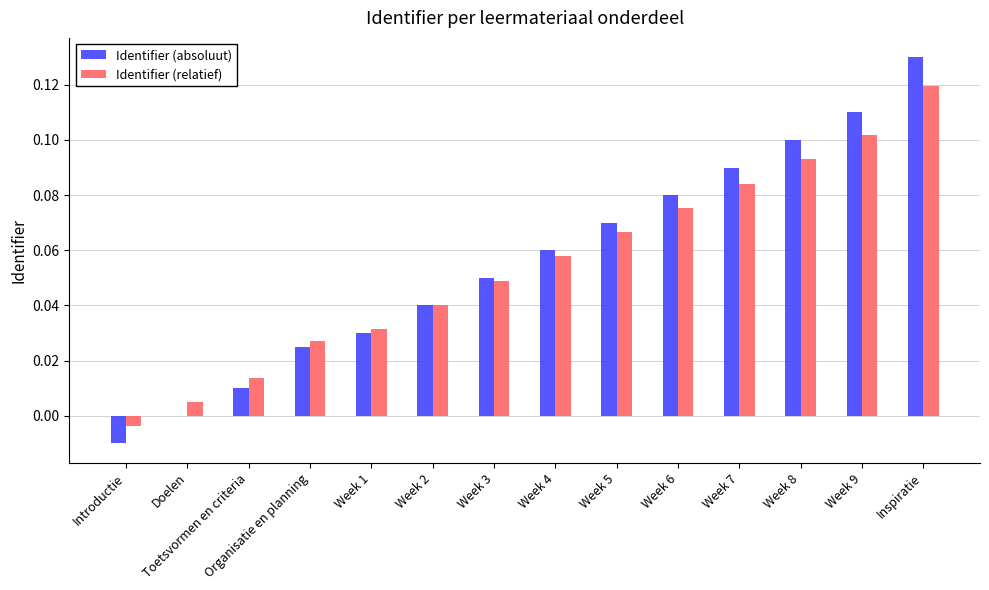

The value of Identifier (relatief) at Week 6 is 0.1. True or false?

True